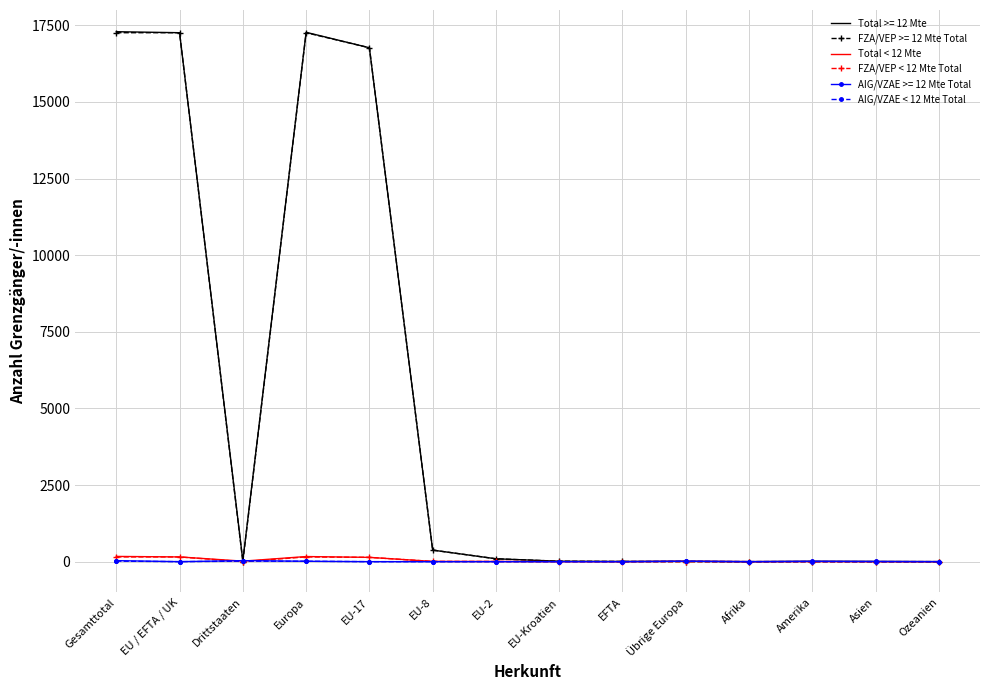

True or false: Total >= 12 Mte has a value of 17272 at Europa.

True